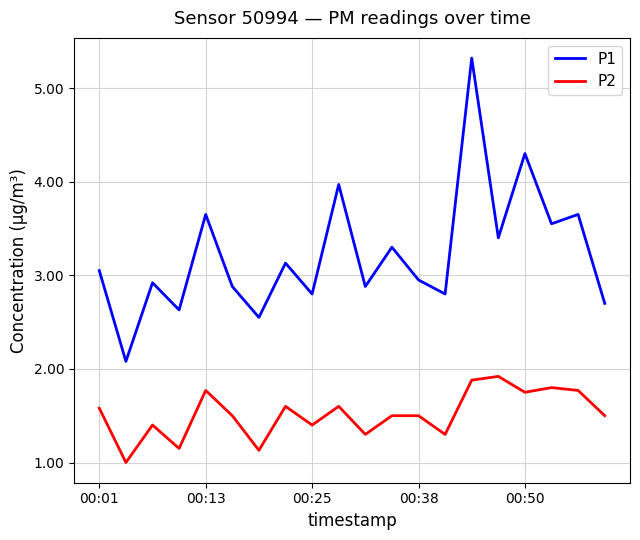

Which series has the widest spread of values?

P1